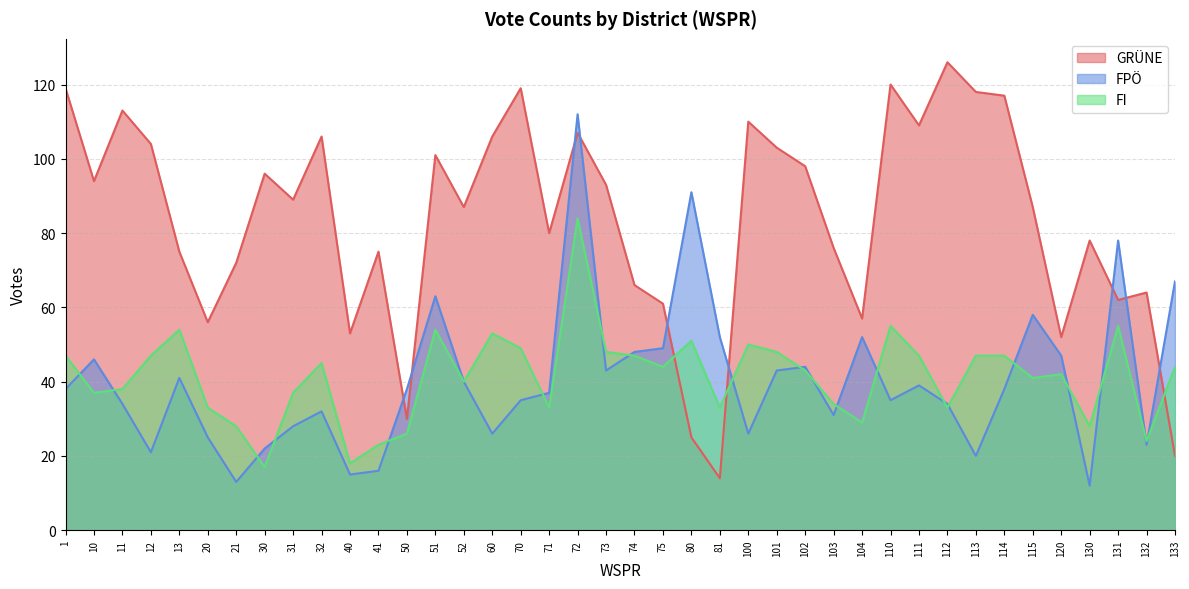

At which label does FPÖ first exceed 38?

10